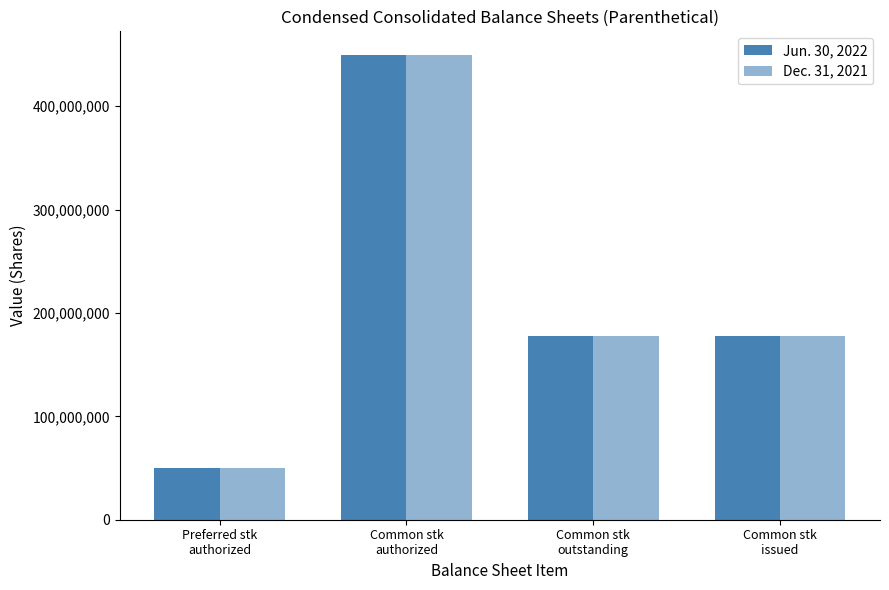

Reading left to right, what are all the values shown in this chart?

Jun. 30, 2022: Preferred stk
authorized=50000000	Common stk
authorized=450000000	Common stk
outstanding=177534132	Common stk
issued=177534132
Dec. 31, 2021: Preferred stk
authorized=50000000	Common stk
authorized=450000000	Common stk
outstanding=177816554	Common stk
issued=177816554